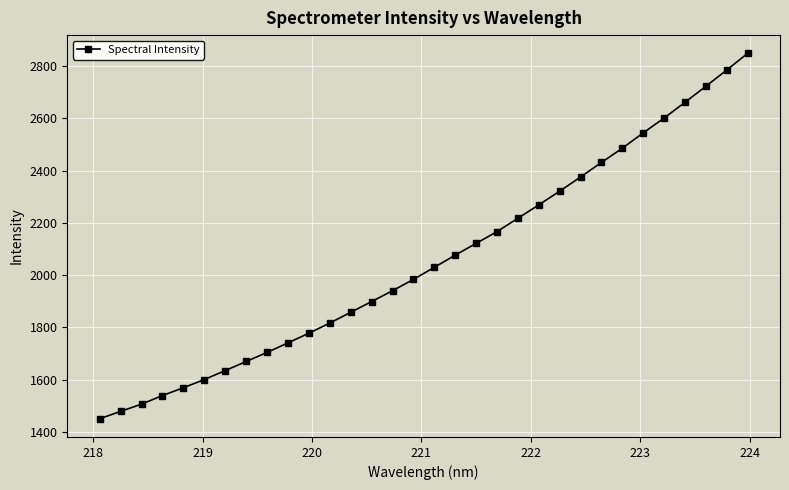

What is the minimum value shown in the chart?

1450.1